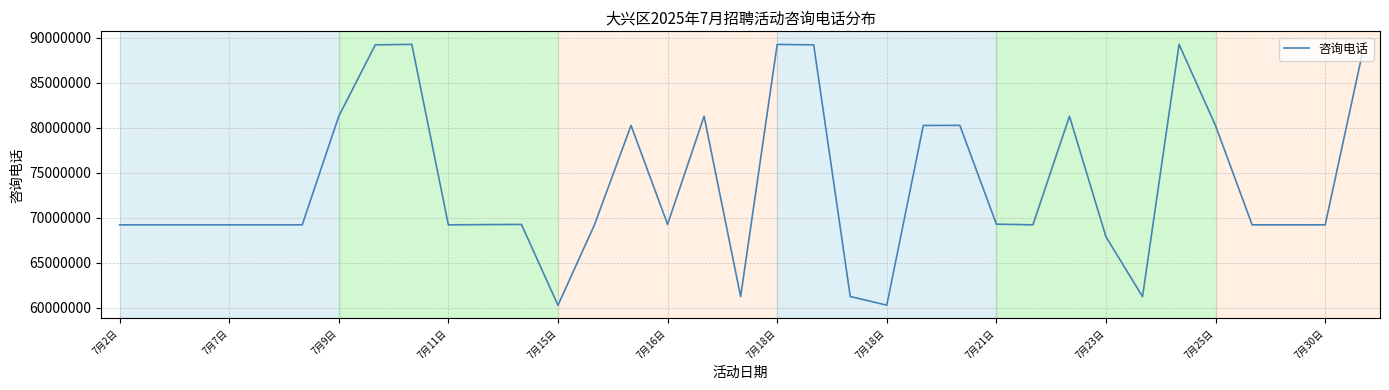

True or false: the data has more than 0 interior local peaks.

True